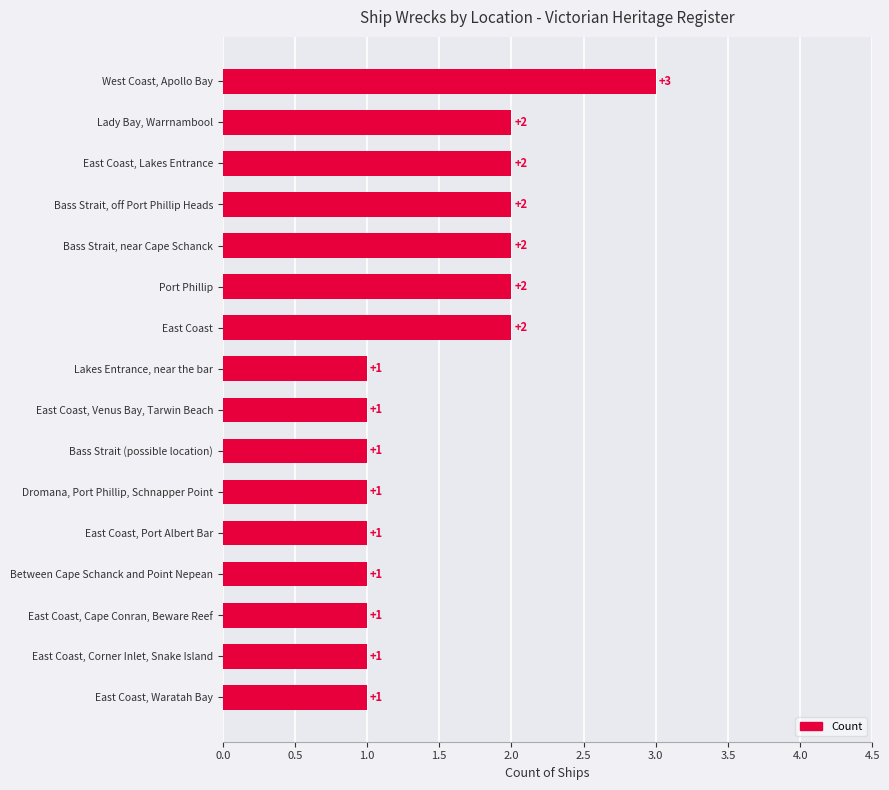

What is the minimum value shown in the chart?

1